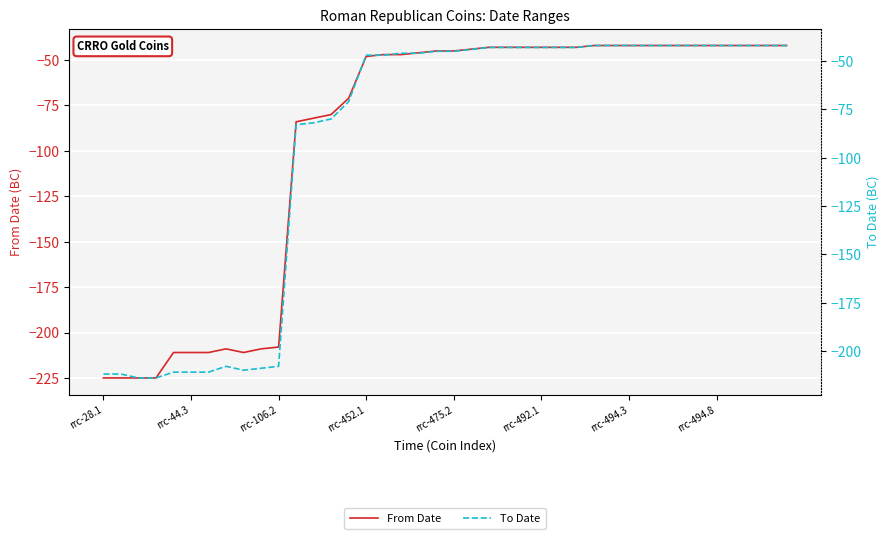

What is the sum of all From Date values?

-3771